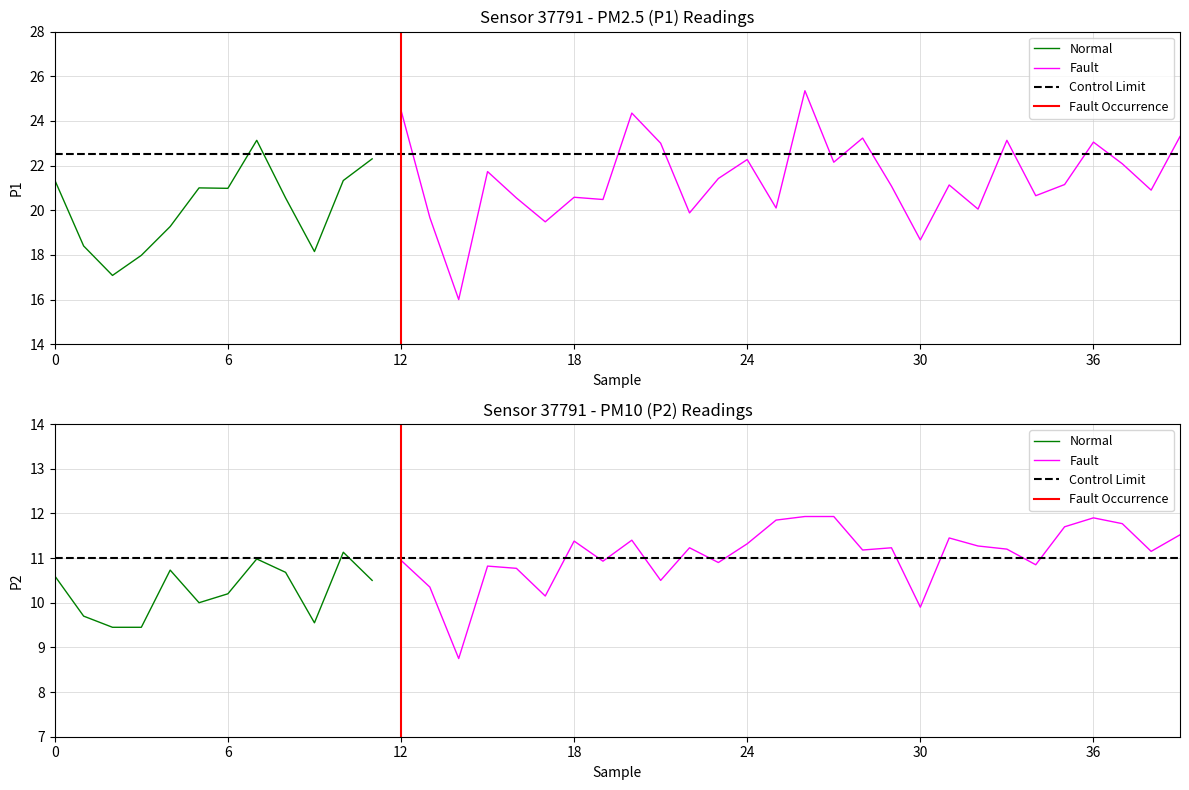

Reading left to right, extract all data points from this chart.

P1: 21.4	18.4	17.1	18.0	19.3	21.0	21.0	23.1	20.6	18.1	21.3	22.3	24.5	19.7	16.0	21.7	20.6	19.5	20.6	20.5	24.4	23.0	19.9	21.4	22.3	20.1	25.4	22.1	23.2	21.1	18.7	21.1	20.1	23.1	20.6	21.1	23.1	22.1	20.9	23.3
P2: 10.6	9.7	9.4	9.4	10.7	10.0	10.2	11.0	10.7	9.6	11.1	10.5	10.9	10.3	8.8	10.8	10.8	10.2	11.4	10.9	11.4	10.5	11.2	10.9	11.3	11.8	11.9	11.9	11.2	11.2	9.9	11.4	11.3	11.2	10.8	11.7	11.9	11.8	11.2	11.5